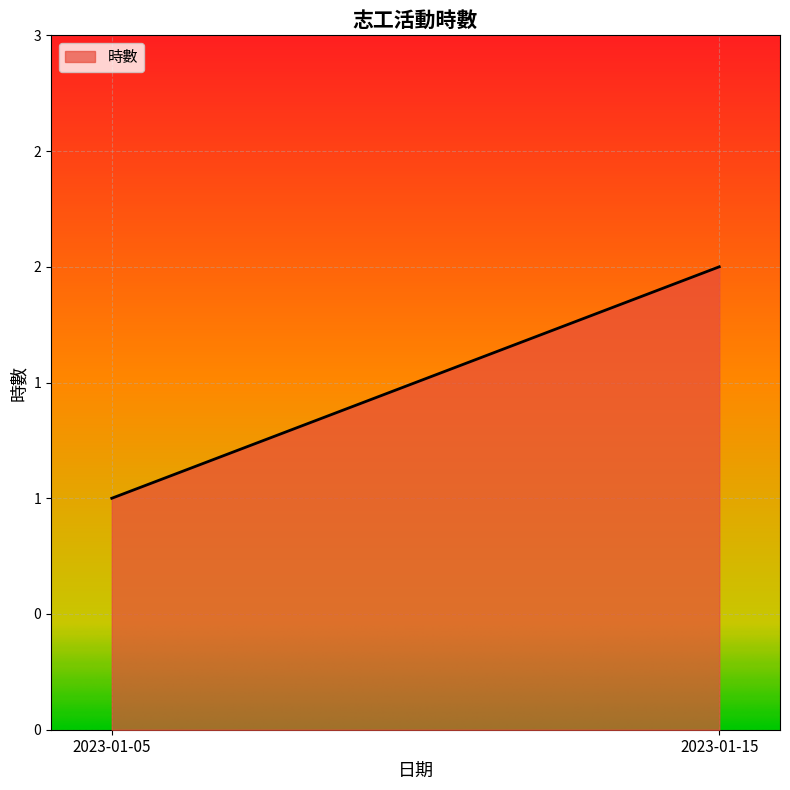

Does the chart display data point markers on the line(s)?

No